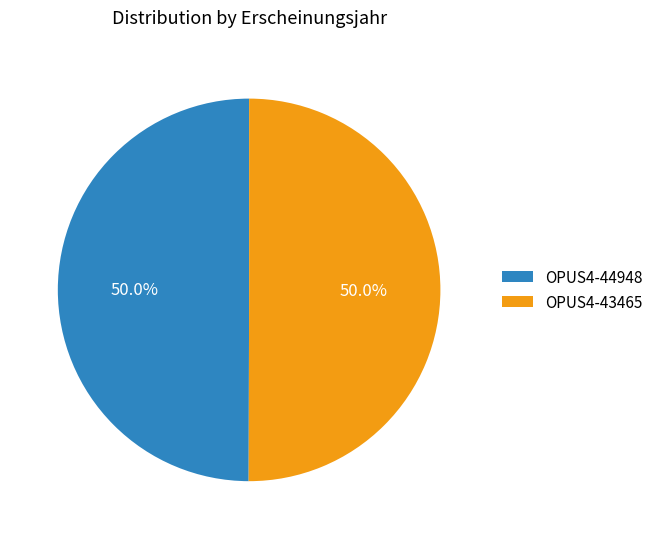

To the nearest percent, what is the combined percentage of OPUS4-43465 and OPUS4-44948?

100%